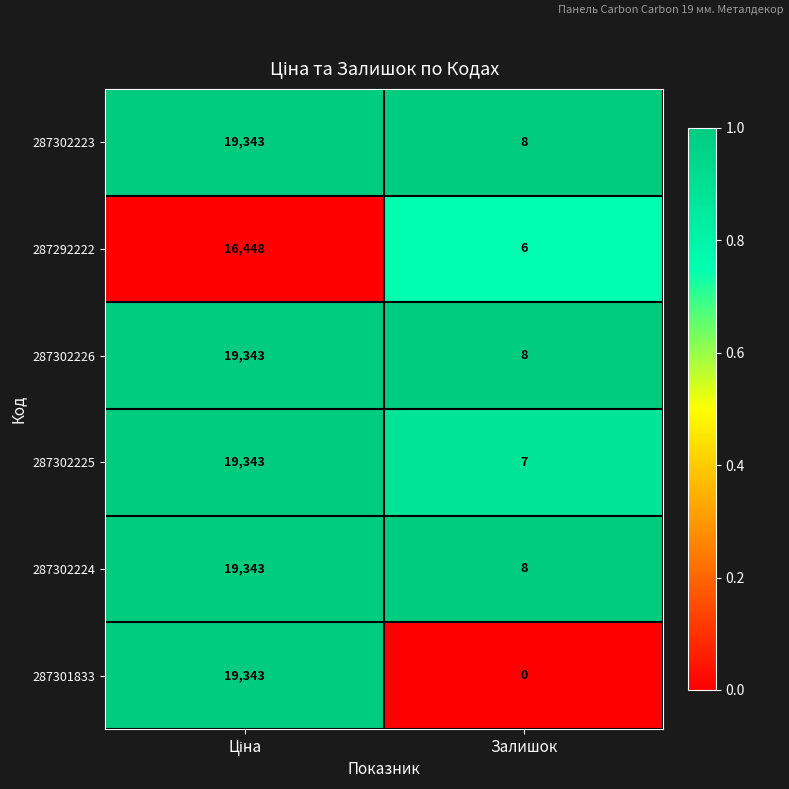

Reading left to right, transcribe all the data shown in this chart.

287302223: 19343	8
287292222: 16448	6
287302226: 19343	8
287302225: 19343	7
287302224: 19343	8
287301833: 19343	0